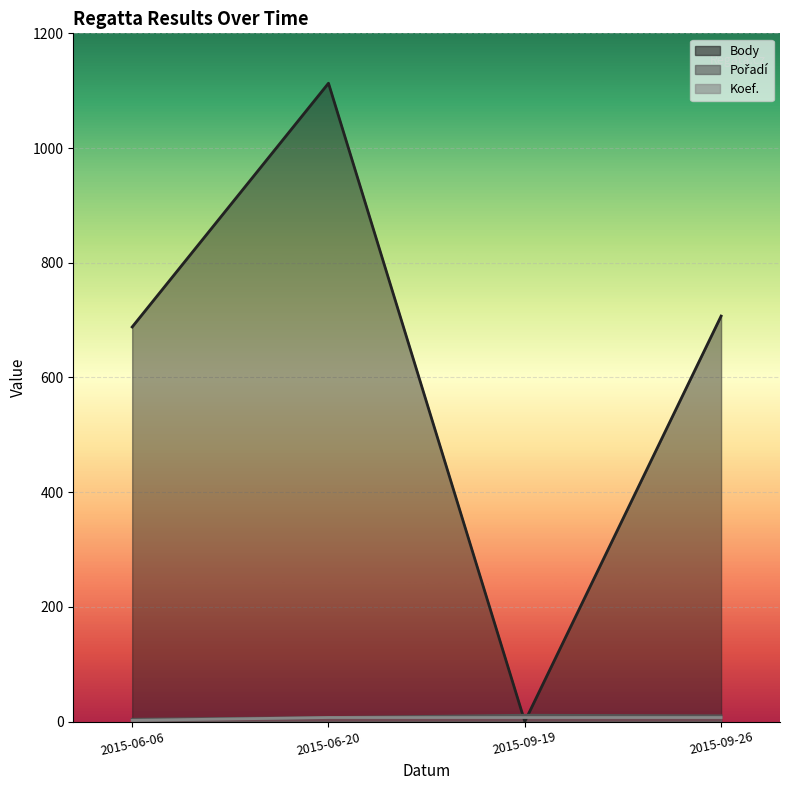

What position from the left is 2015-09-19?

3